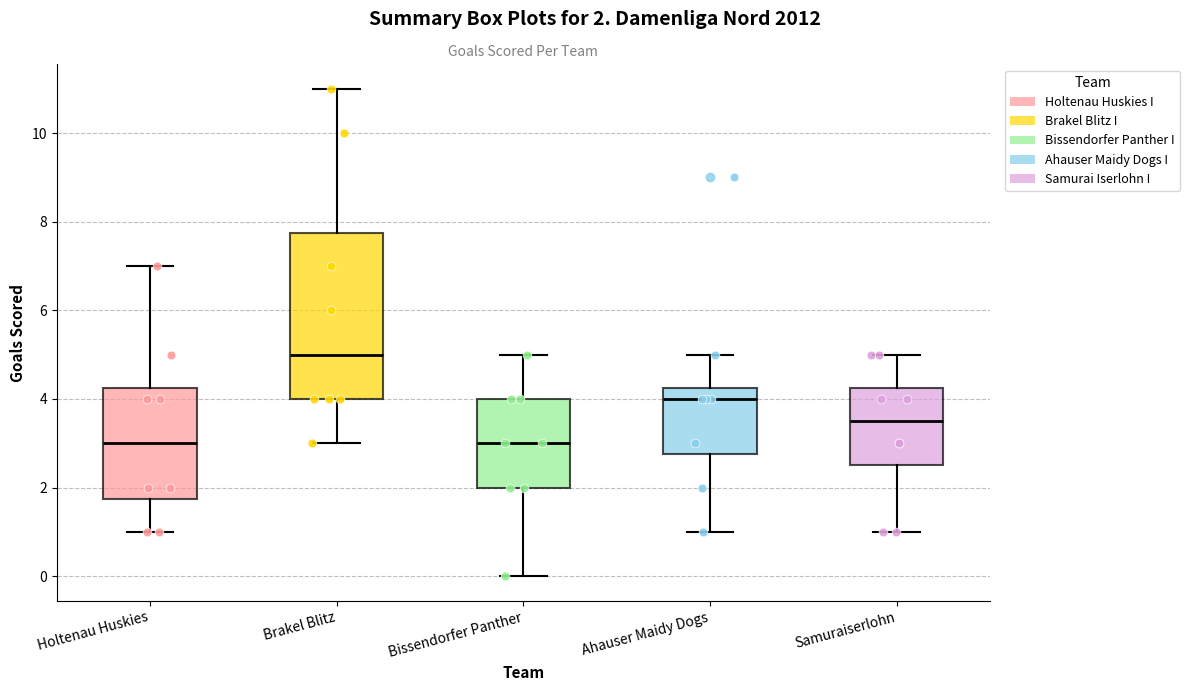

Which box is the tallest, from its lower edge to its upper edge?

Brakel Blitz